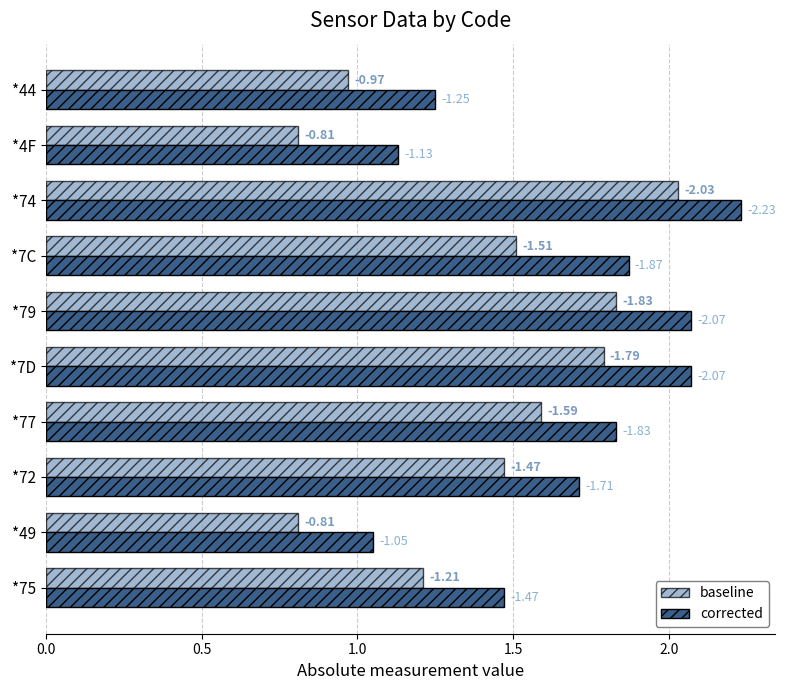

The value of col_6 (corrected) at *4F is 0.6. True or false?

False